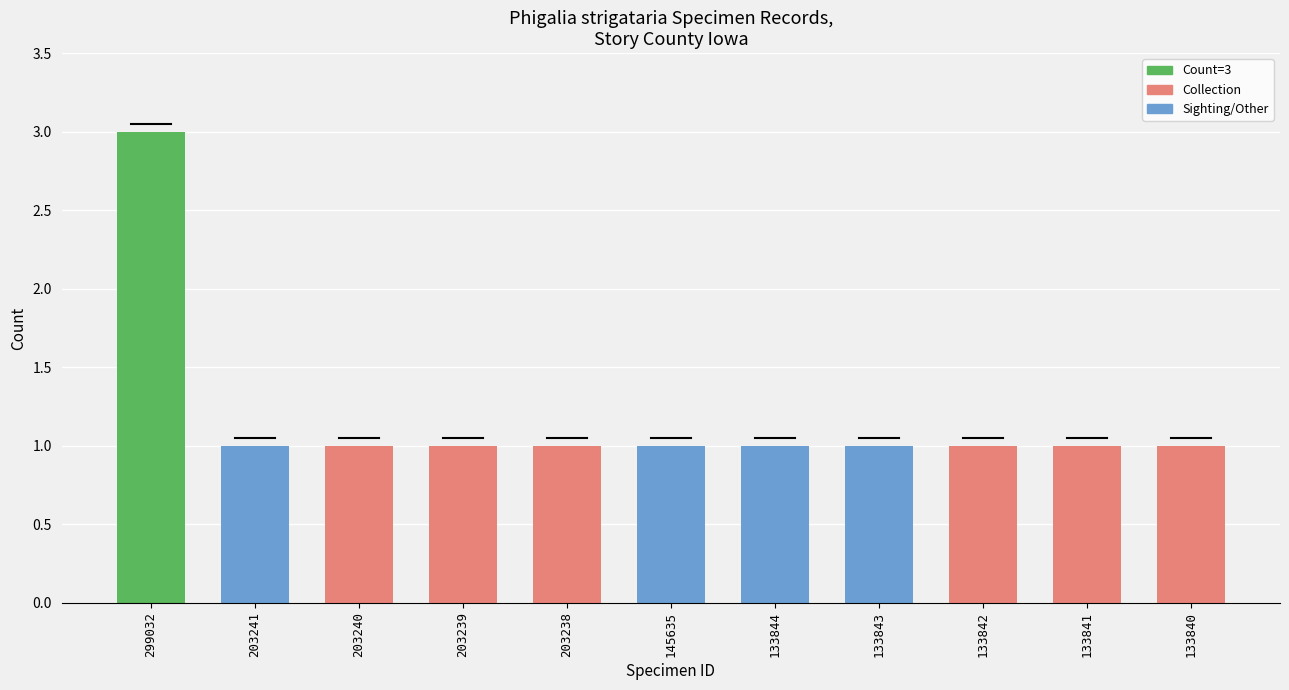

What is the ratio of the value at 203240 to the value at 133841?

1.0